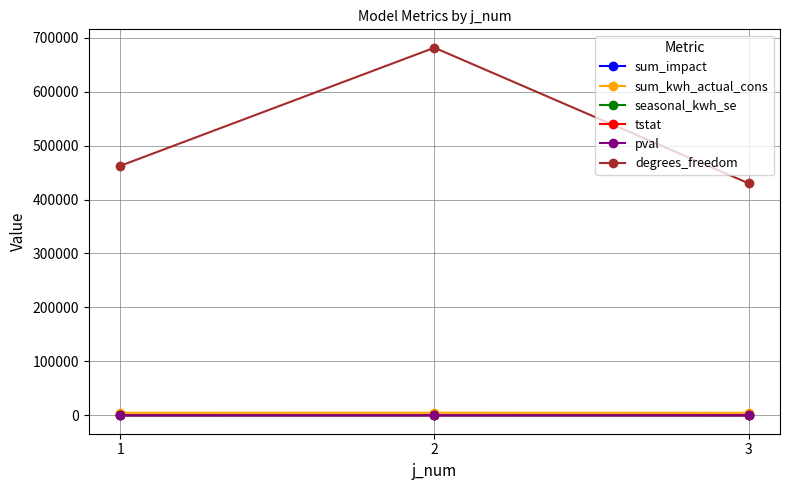

Which series has the largest total across all categories?

degrees_freedom